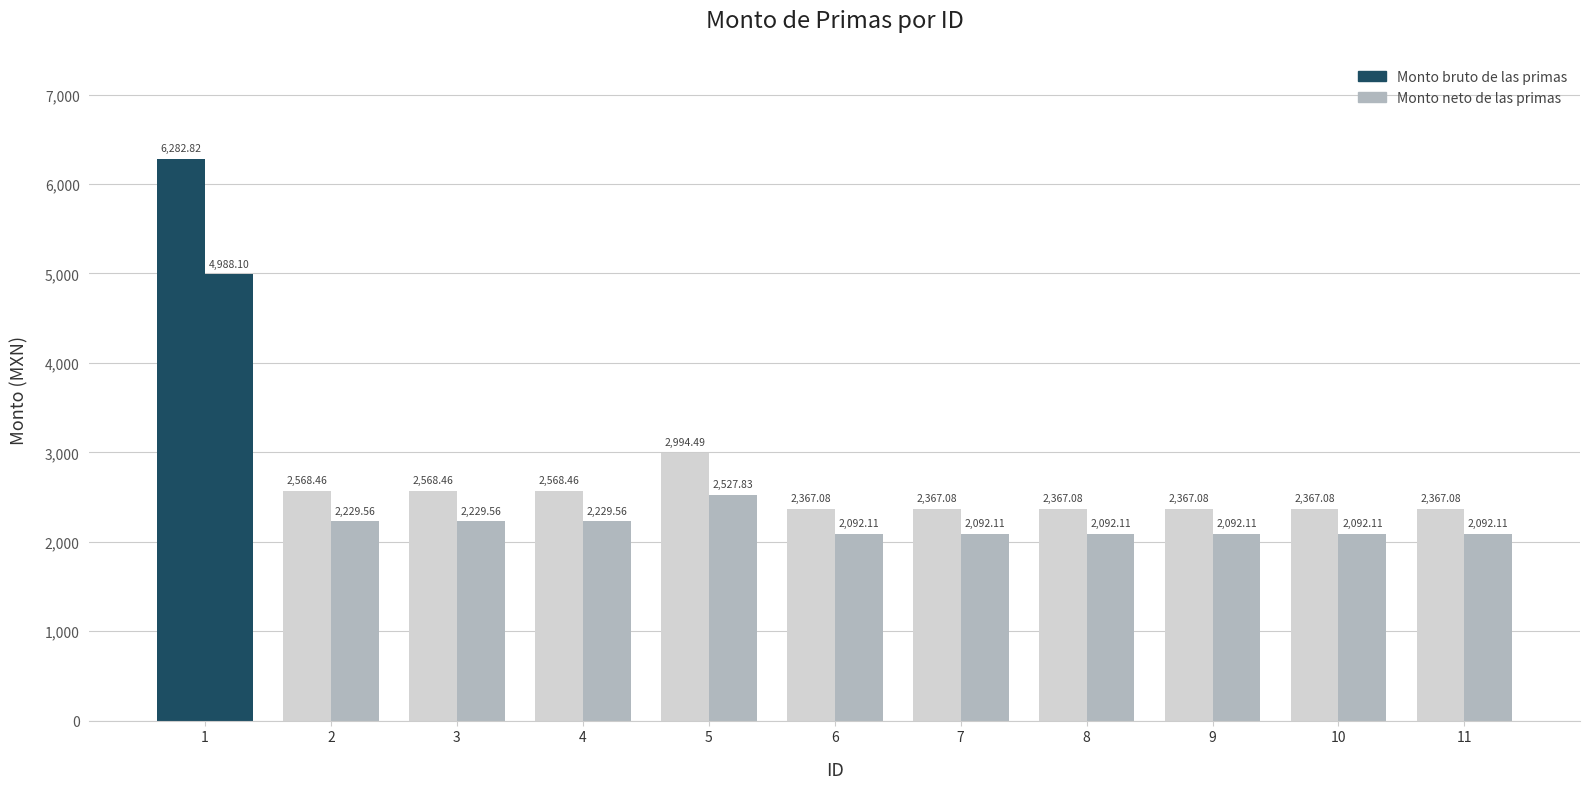

How many bars are there in total?

22